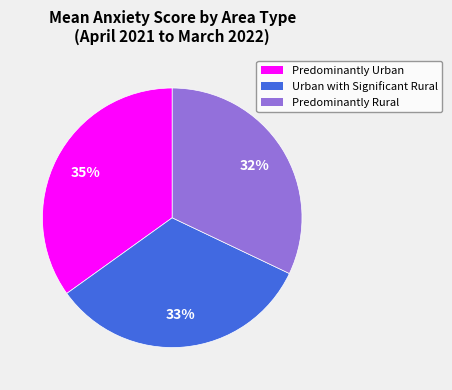

Which slice is the smallest?

Predominantly Rural